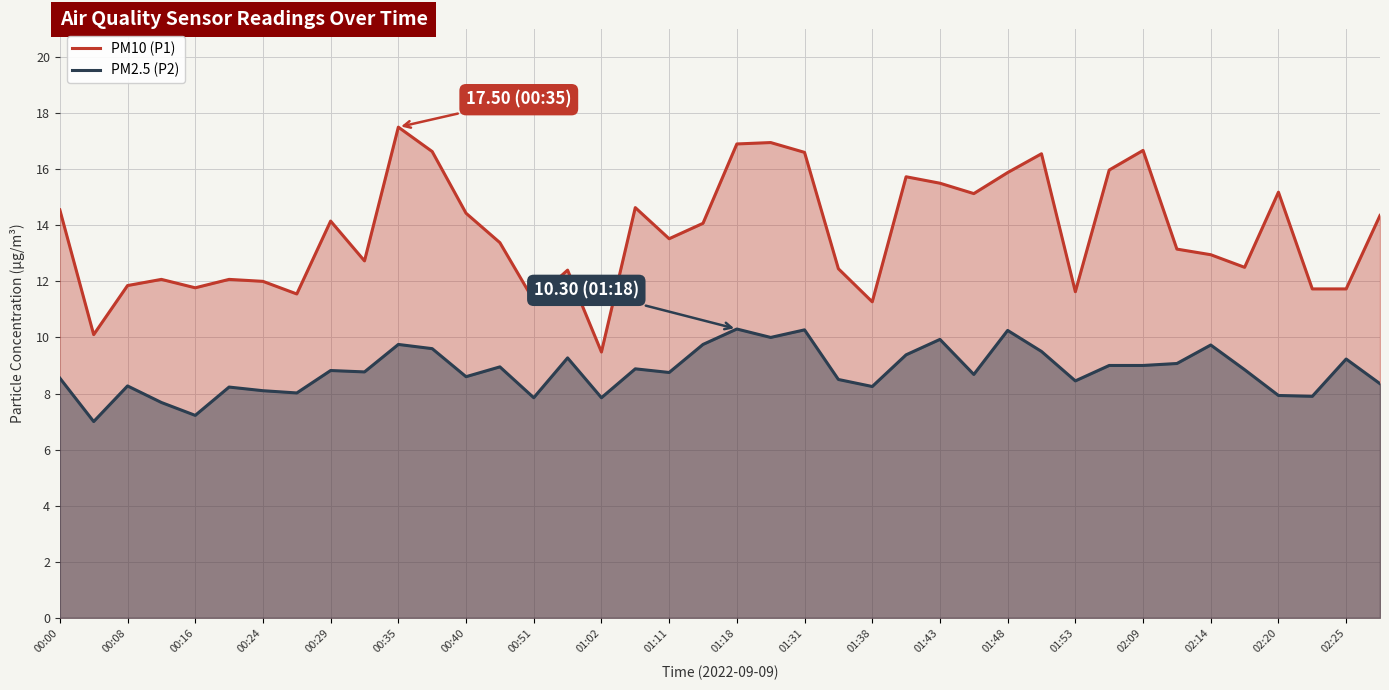

Where is the first local maximum for PM2.5 (P2)?

00:08